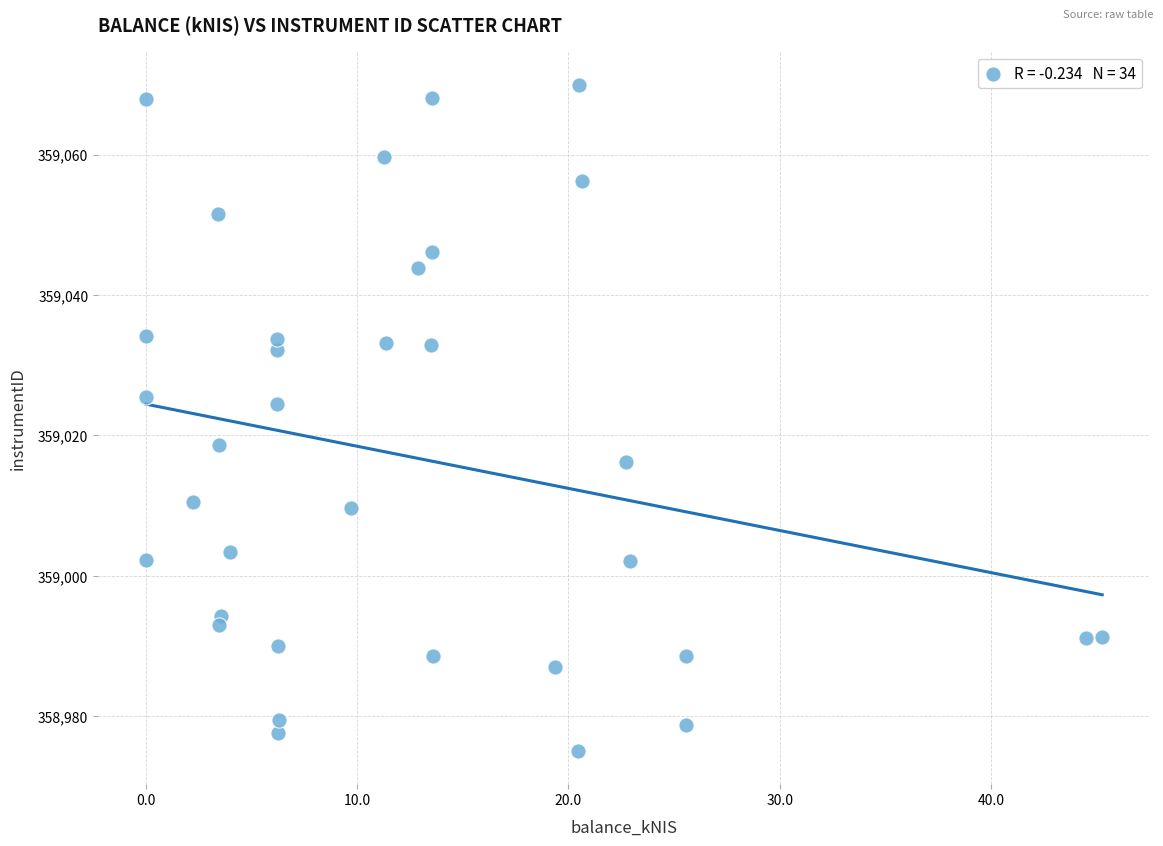

What is the range of X values (max minus min)?

45.3